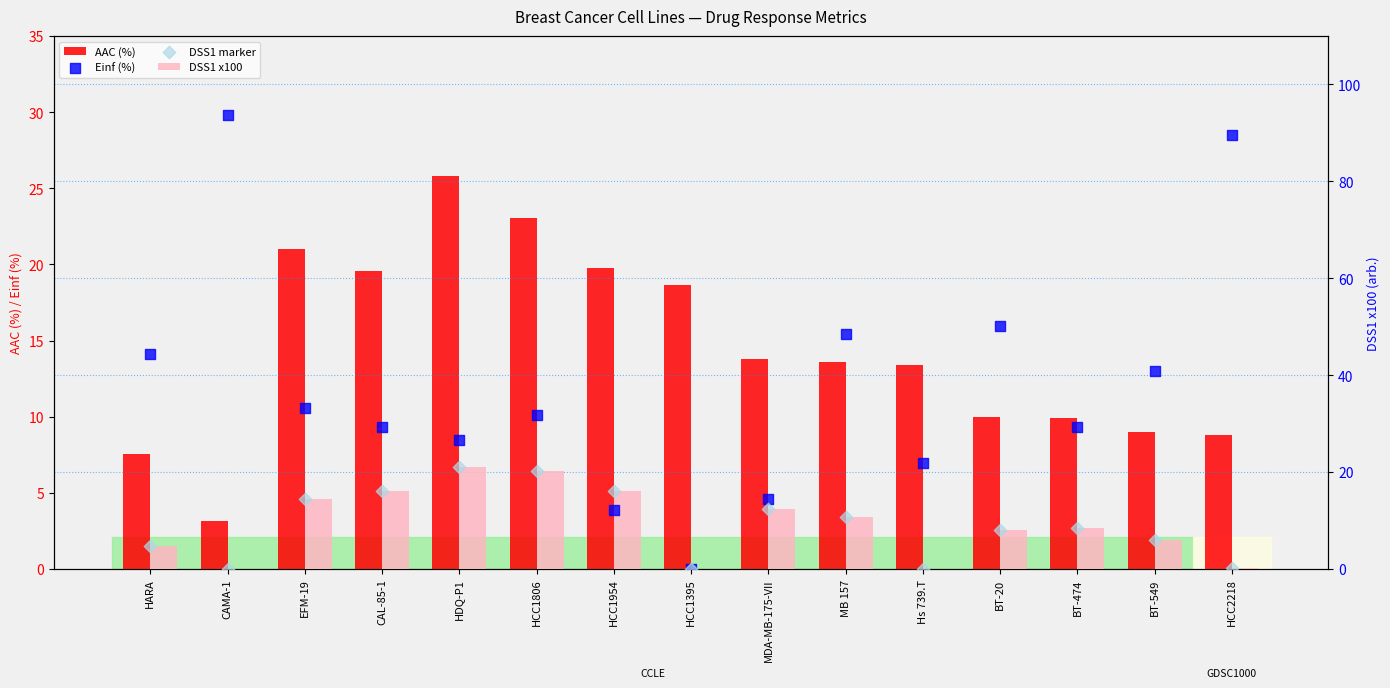

Which series has the widest spread of Y values?

Einf (%)